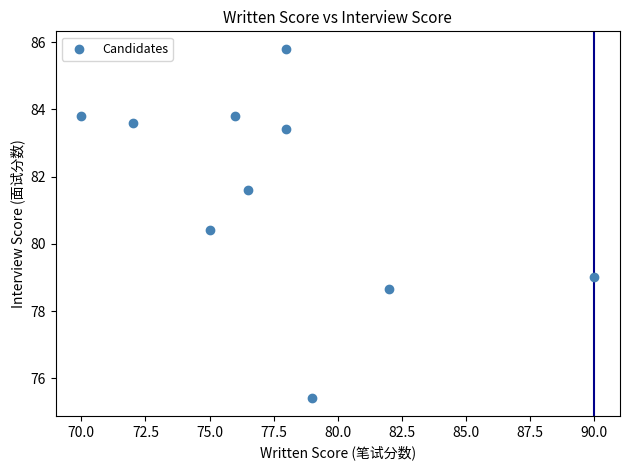

What Y value in the scatter plot is closest to 80?

80.4